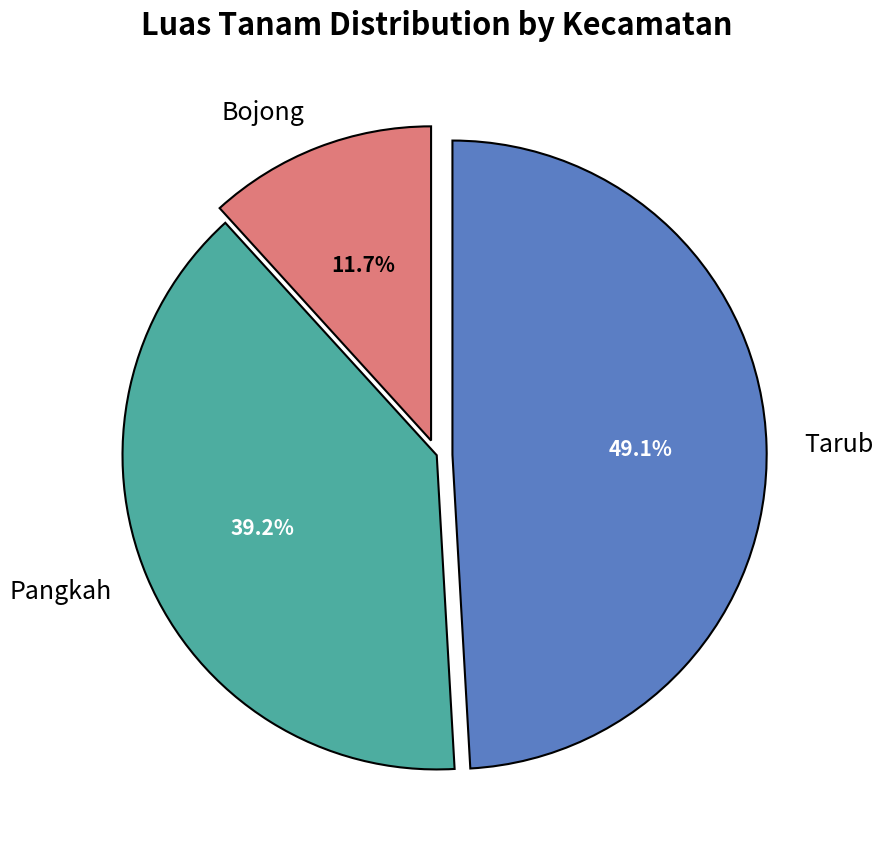

How many slices are in this pie chart?

3